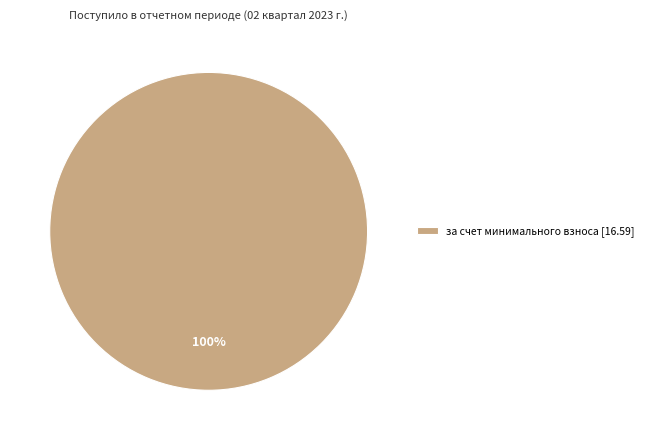

Is it true that за счет минимального взноса [16.59] is 100% of the pie?

True